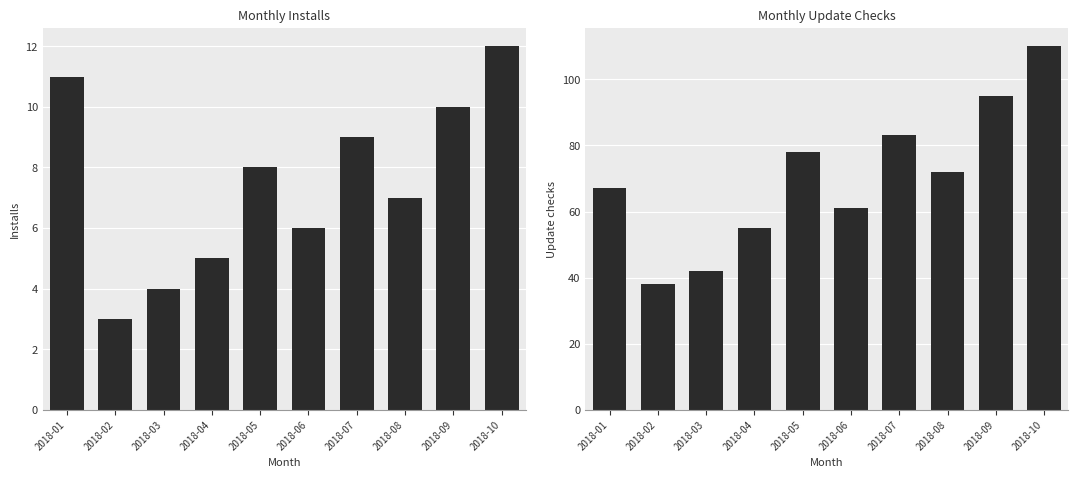

At which label does Update checks first exceed 72?

2018-05